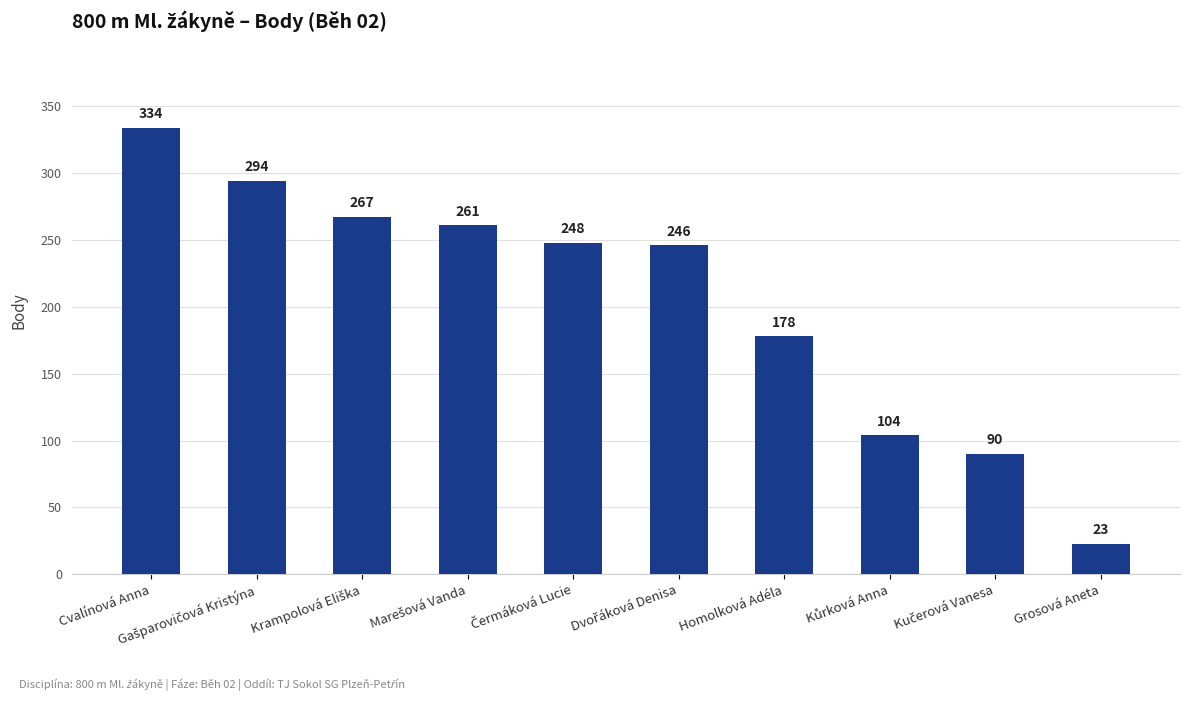

What is the value of the 10th bar from the left?

23